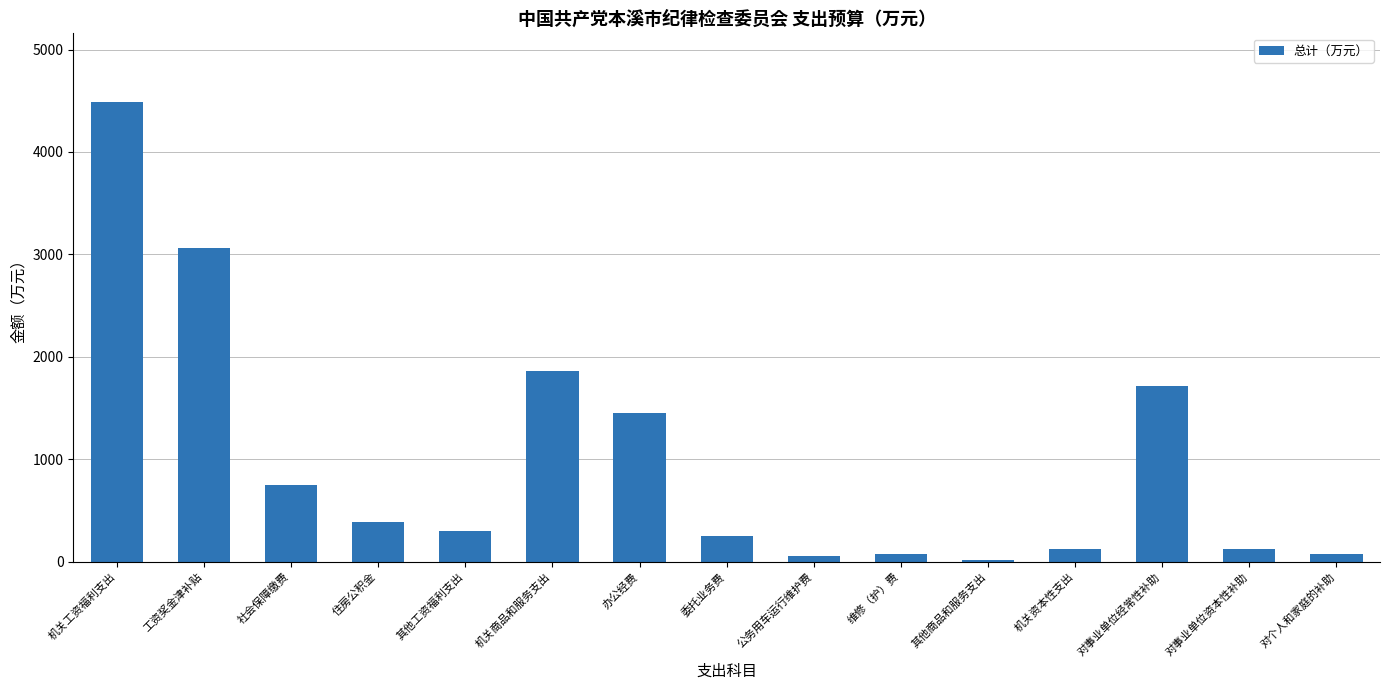

What is the label of the 5th bar from the right?

其他商品和服务支出